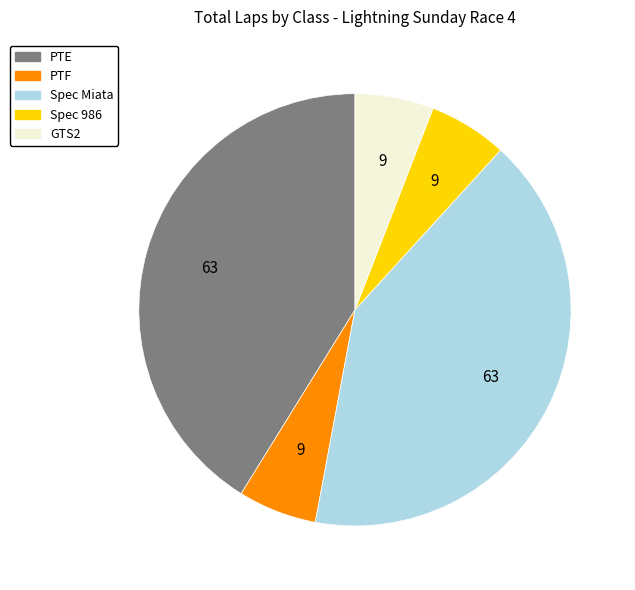

Does PTF account for over 50% of the chart?

No